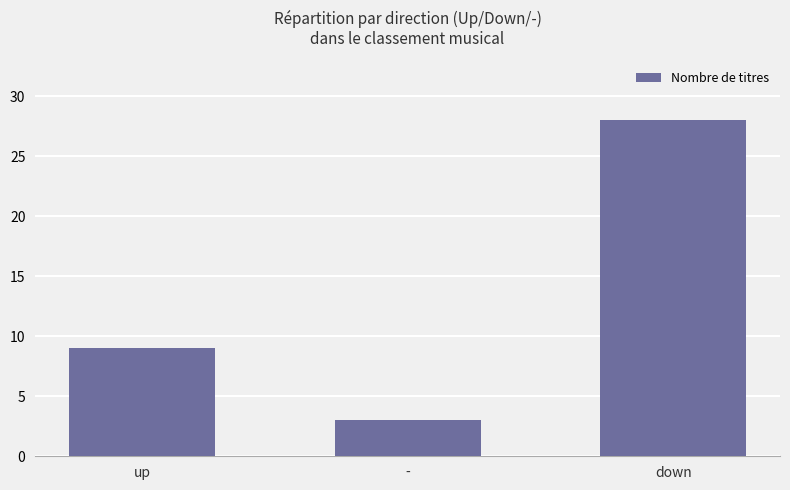

Where is the data nearest to the value 15?

up